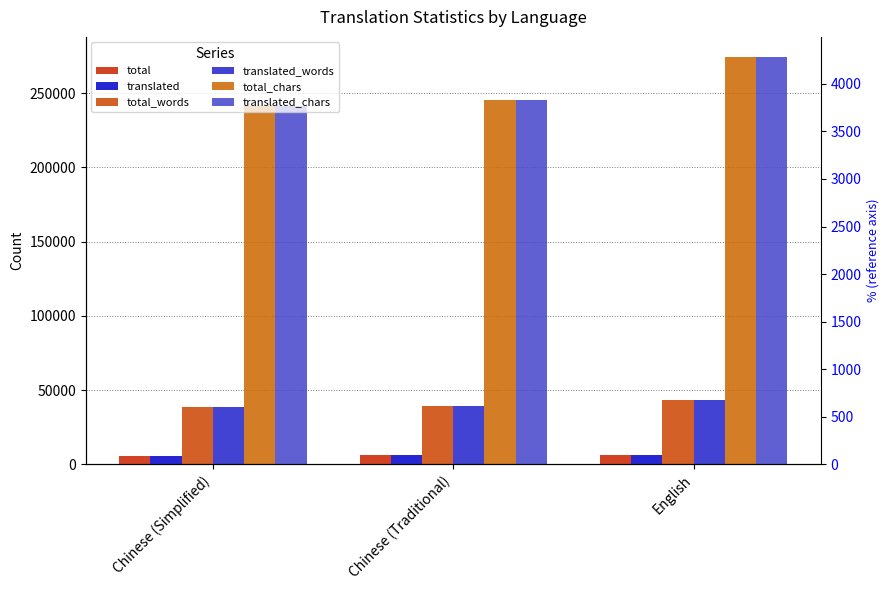

Which series changed the most between Chinese (Simplified) and English?

translated_chars